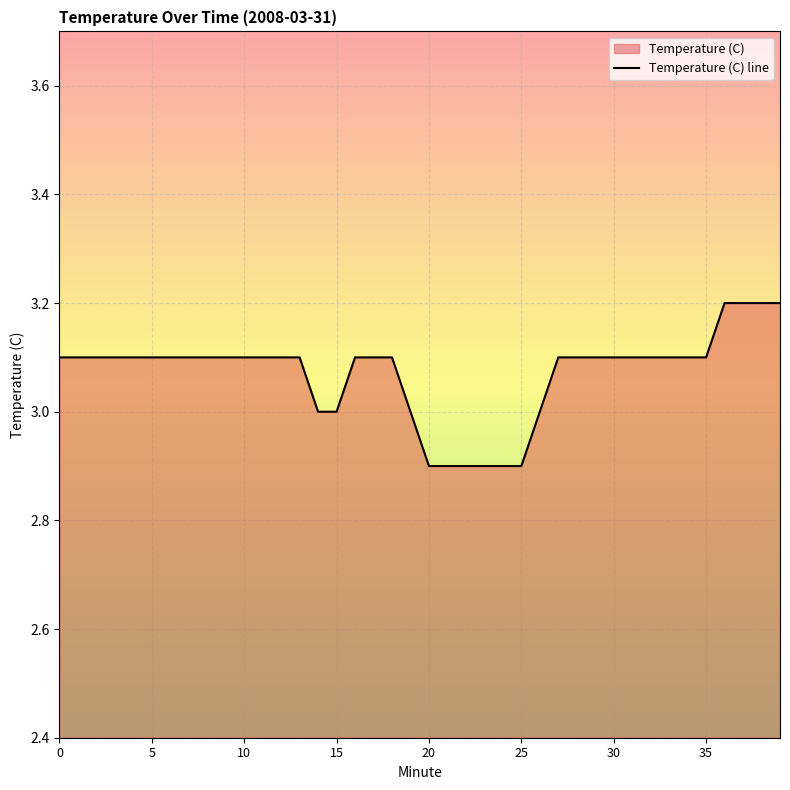

What value does the data have at 17?

3.1